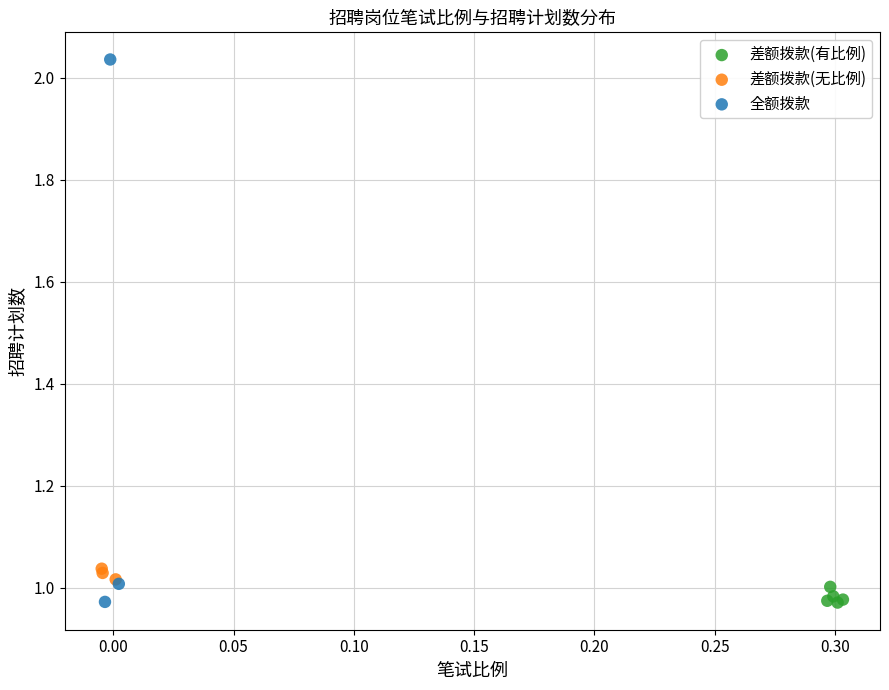

Which series contains the highest Y value?

全额拨款